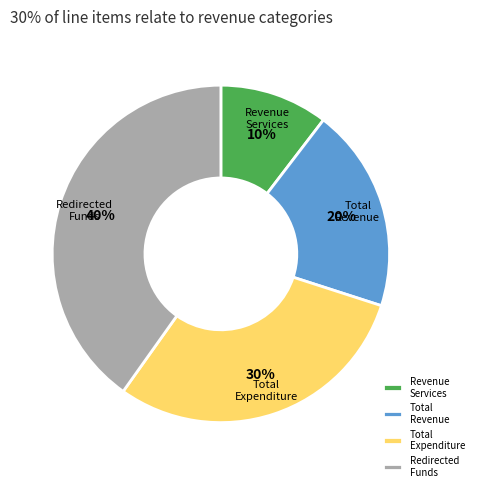

To the nearest percent, what is the average slice percentage?

25%